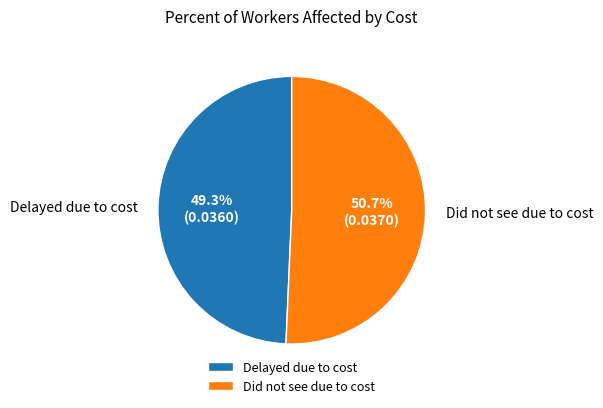

Does Did not see due to cost account for over 50% of the chart?

Yes